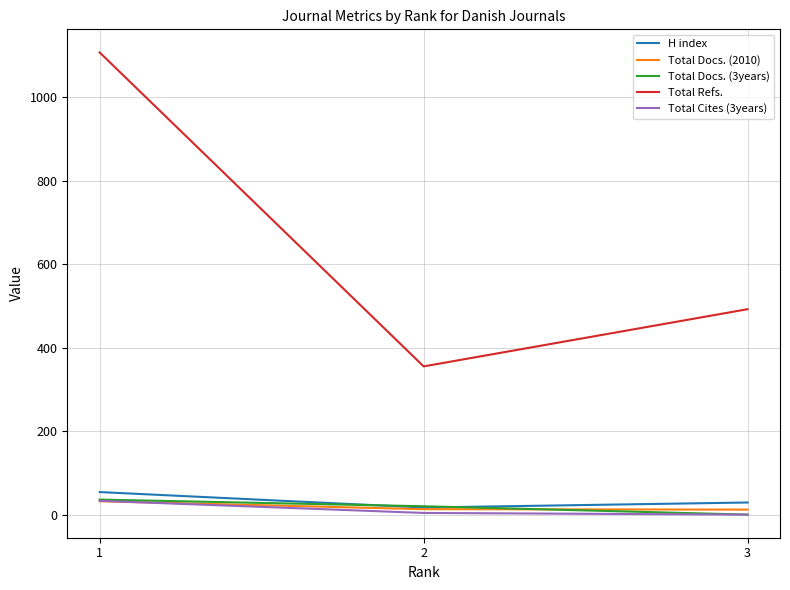

What is the minimum value for Total Refs.?

355